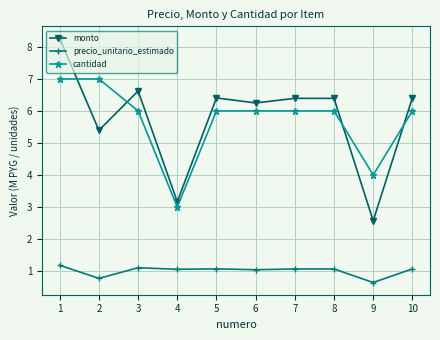

Which series changed the most between 4 and 7?

monto